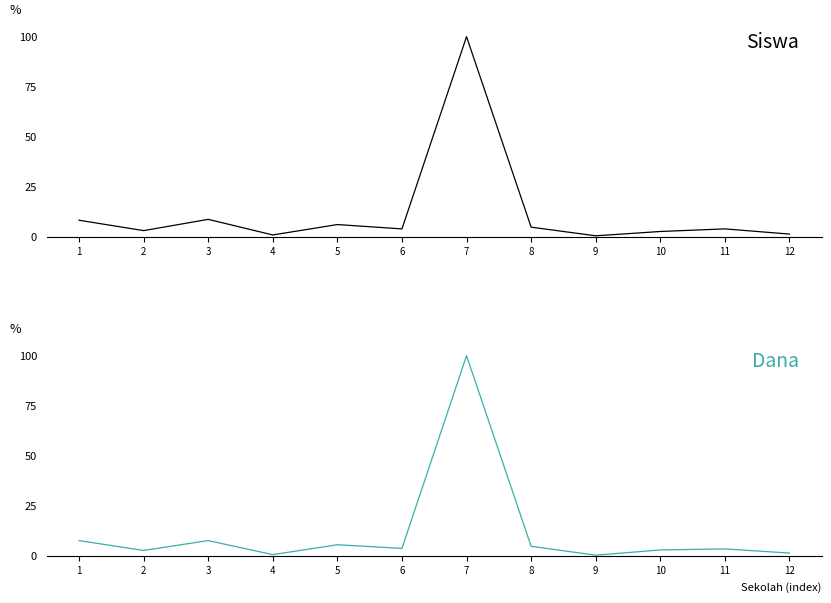

At which category does Siswa Disalurkan reach its first local valley?

2